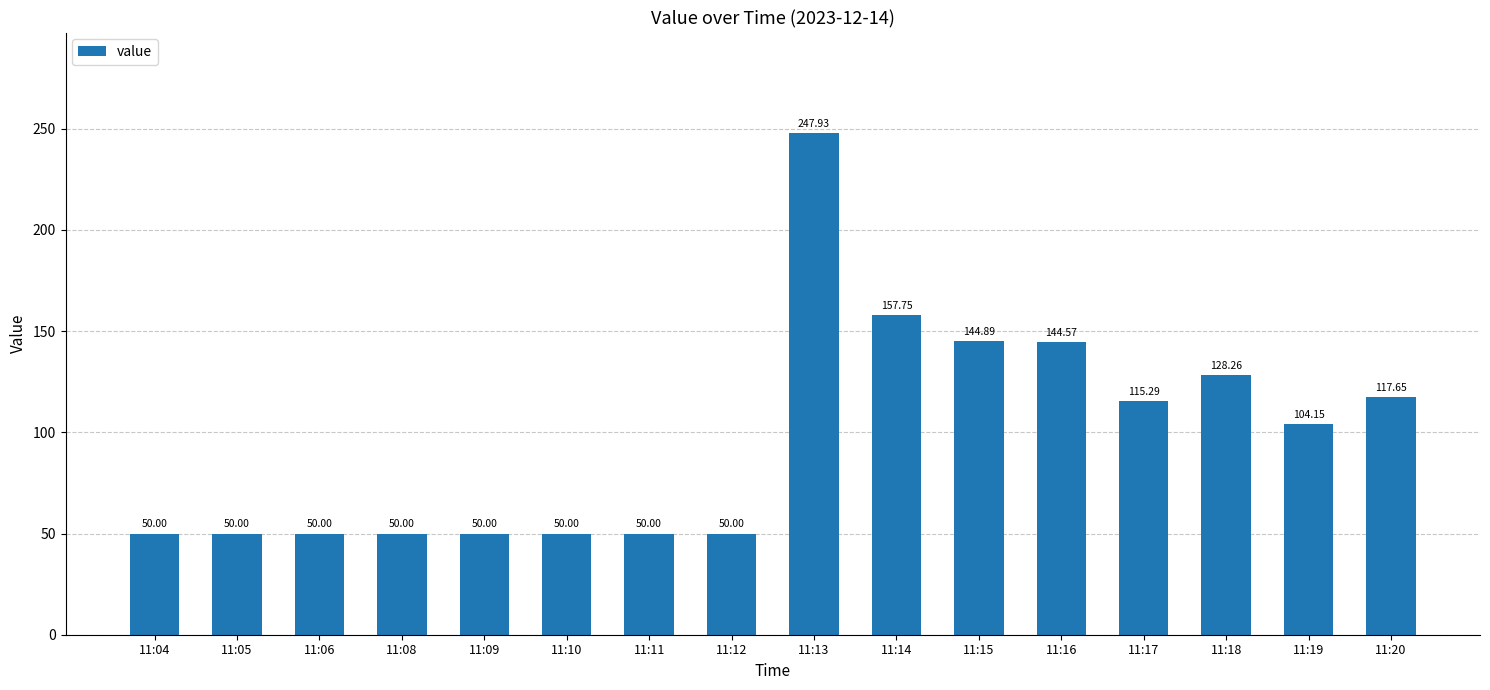

Approximately how many times larger is the value at 11:09 compared to 11:14?

0.3